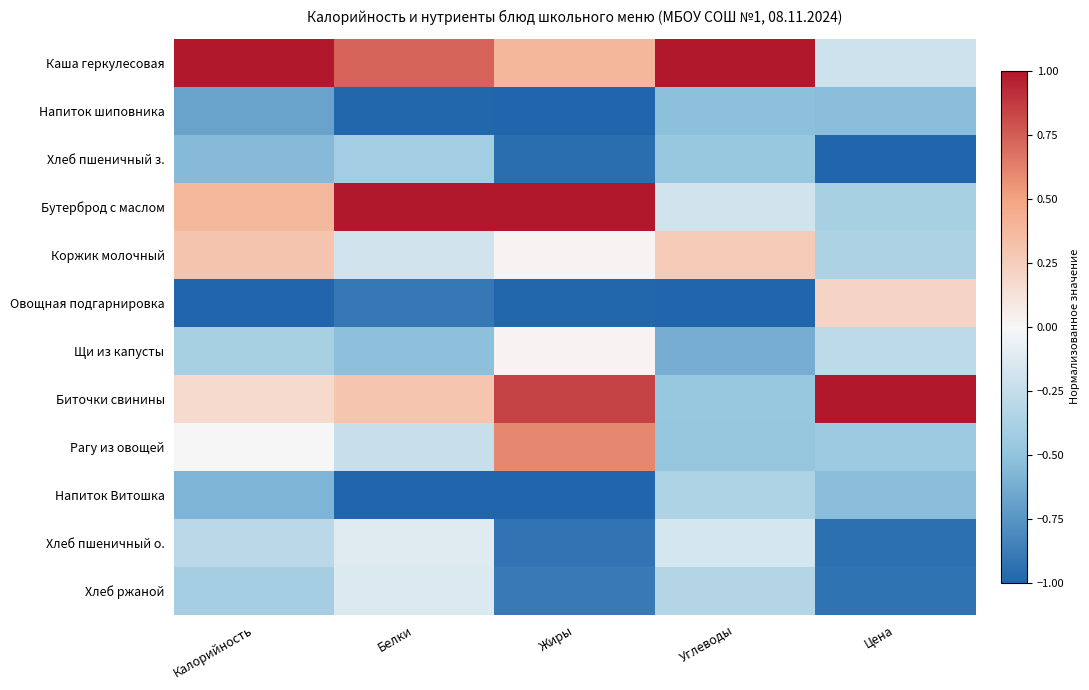

Reading left to right, list all the values displayed in this chart.

Каша геркулесовая: Калорийность=1.0	Белки=0.7	Жиры=0.4	Углеводы=1.0	Цена=-0.2
Напиток шиповника: Калорийность=-0.7	Белки=-1.0	Жиры=-1.0	Углеводы=-0.5	Цена=-0.5
Хлеб пшеничный з.: Калорийность=-0.6	Белки=-0.4	Жиры=-0.9	Углеводы=-0.5	Цена=-1.0
Бутерброд с маслом: Калорийность=0.4	Белки=1.0	Жиры=1.0	Углеводы=-0.2	Цена=-0.4
Коржик молочный: Калорийность=0.3	Белки=-0.2	Жиры=0.0	Углеводы=0.3	Цена=-0.4
Овощная подгарнировка: Калорийность=-1.0	Белки=-0.9	Жиры=-1.0	Углеводы=-1.0	Цена=0.2
Щи из капусты: Калорийность=-0.4	Белки=-0.5	Жиры=0.0	Углеводы=-0.6	Цена=-0.3
Биточки свинины: Калорийность=0.2	Белки=0.3	Жиры=0.8	Углеводы=-0.5	Цена=1.0
Рагу из овощей: Калорийность=-0.0	Белки=-0.2	Жиры=0.6	Углеводы=-0.5	Цена=-0.4
Напиток Витошка: Калорийность=-0.6	Белки=-1.0	Жиры=-1.0	Углеводы=-0.4	Цена=-0.5
Хлеб пшеничный о.: Калорийность=-0.3	Белки=-0.1	Жиры=-0.9	Углеводы=-0.2	Цена=-0.9
Хлеб ржаной: Калорийность=-0.4	Белки=-0.1	Жиры=-0.9	Углеводы=-0.3	Цена=-0.9